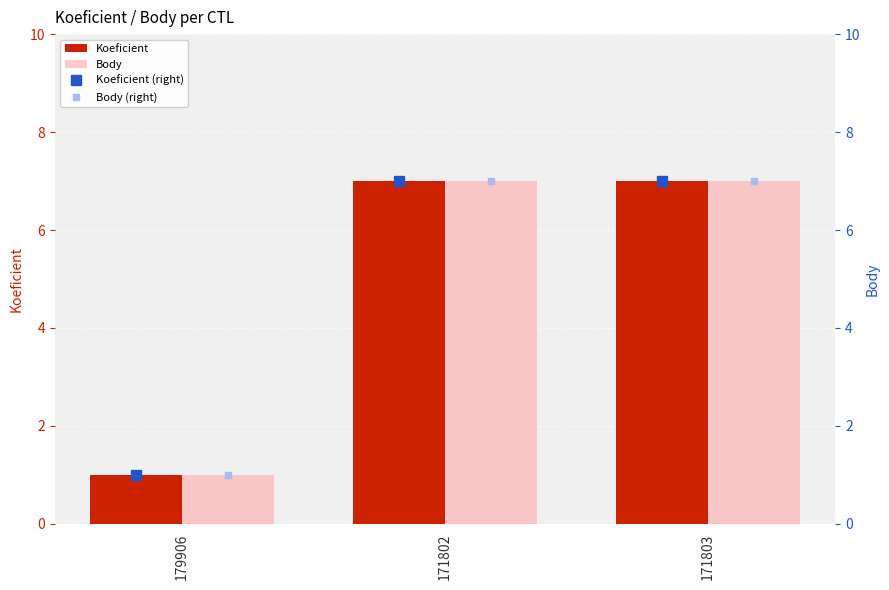

How many Koeficient values are between 1 and 7?

3